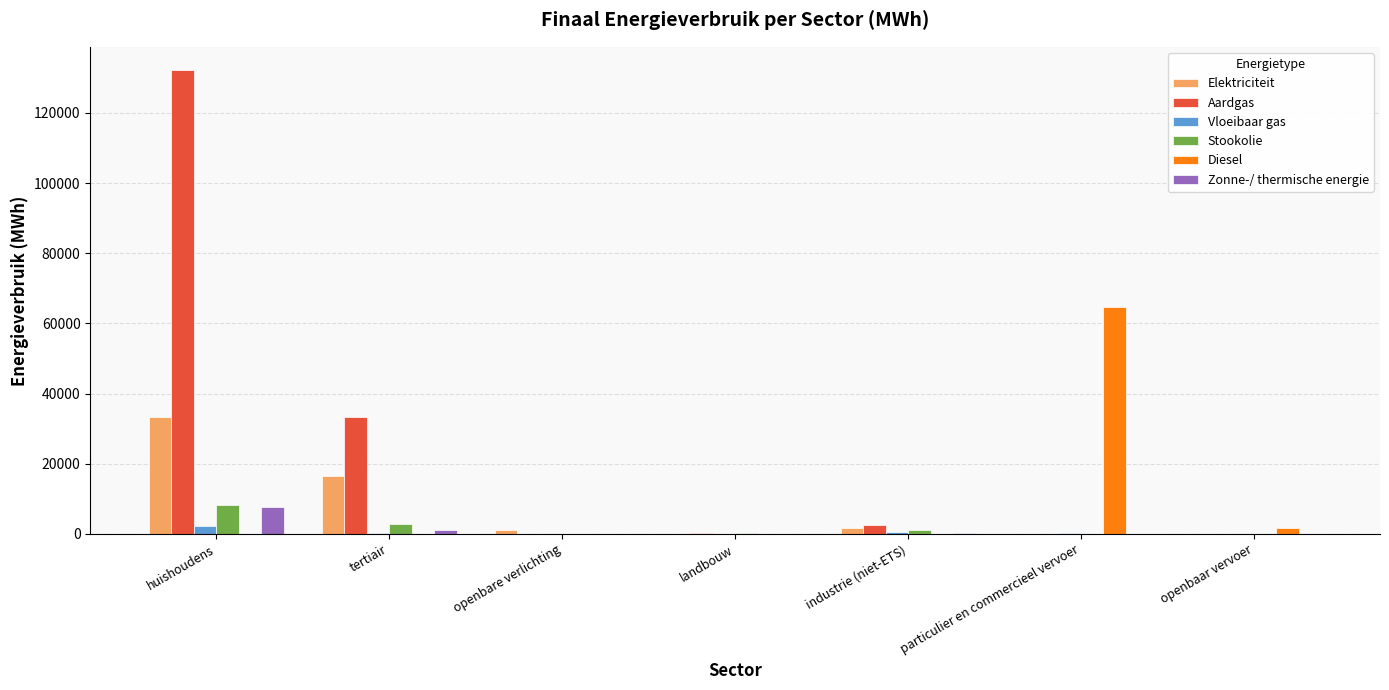

Does the chart contain stacked bars?

No